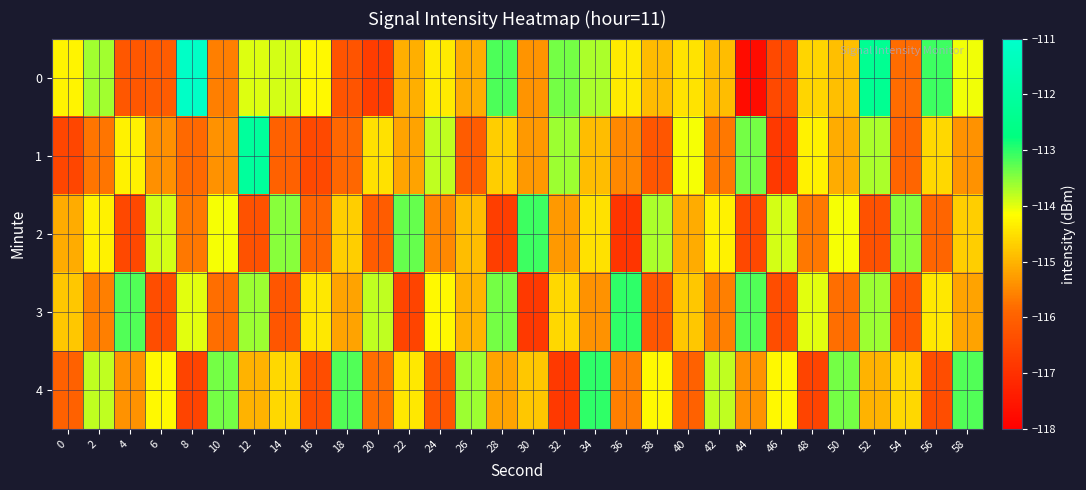

How many categories are shown in the chart?

30